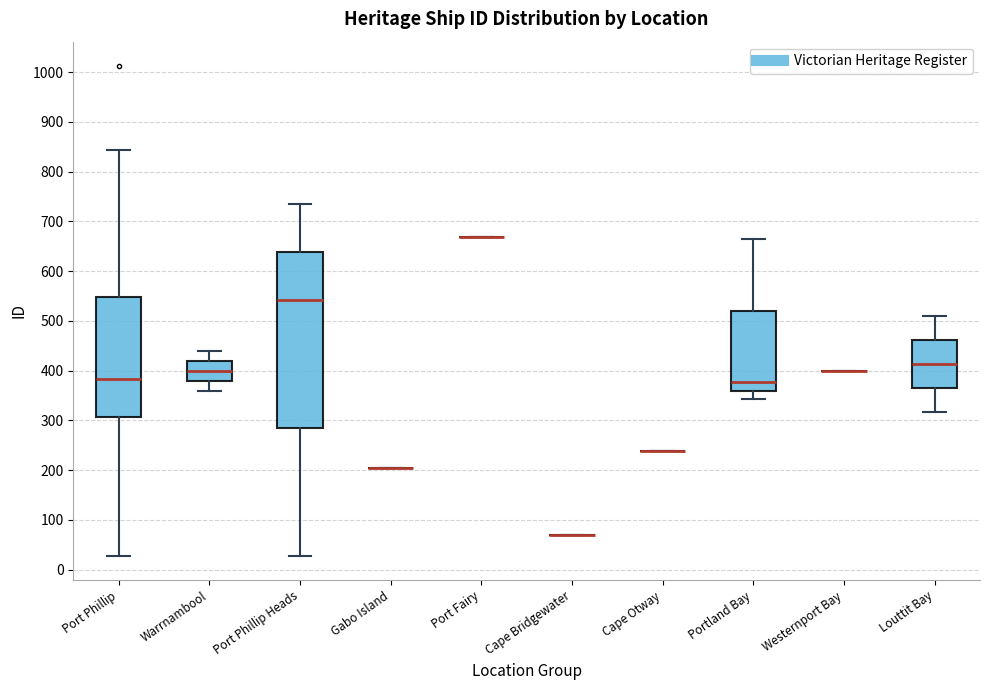

Which box is the tallest, from its lower edge to its upper edge?

Port Phillip Heads